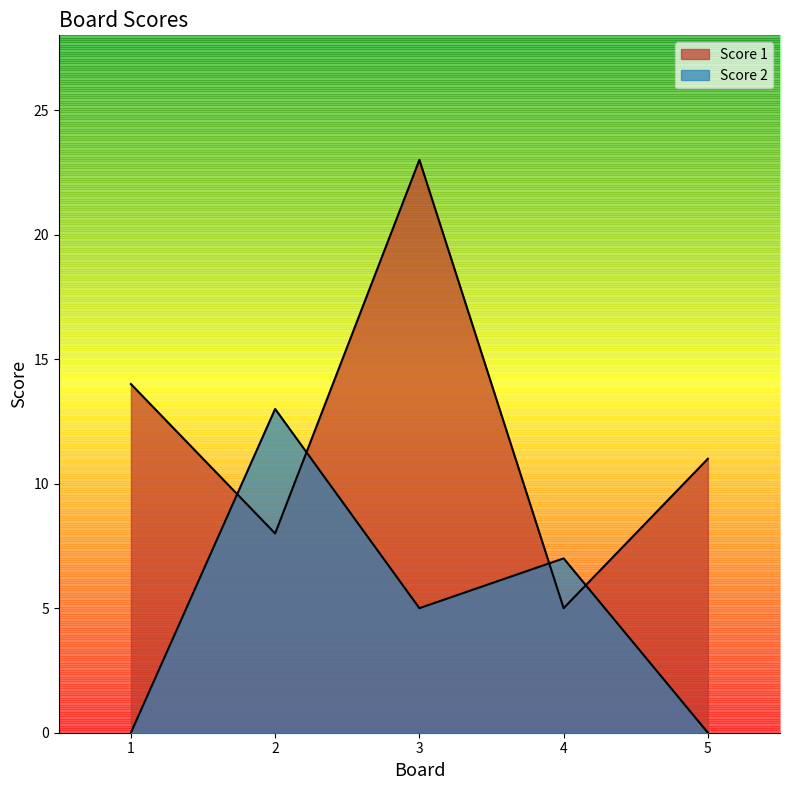

True or false: Score 2 and Score 1 intersect in this chart.

True